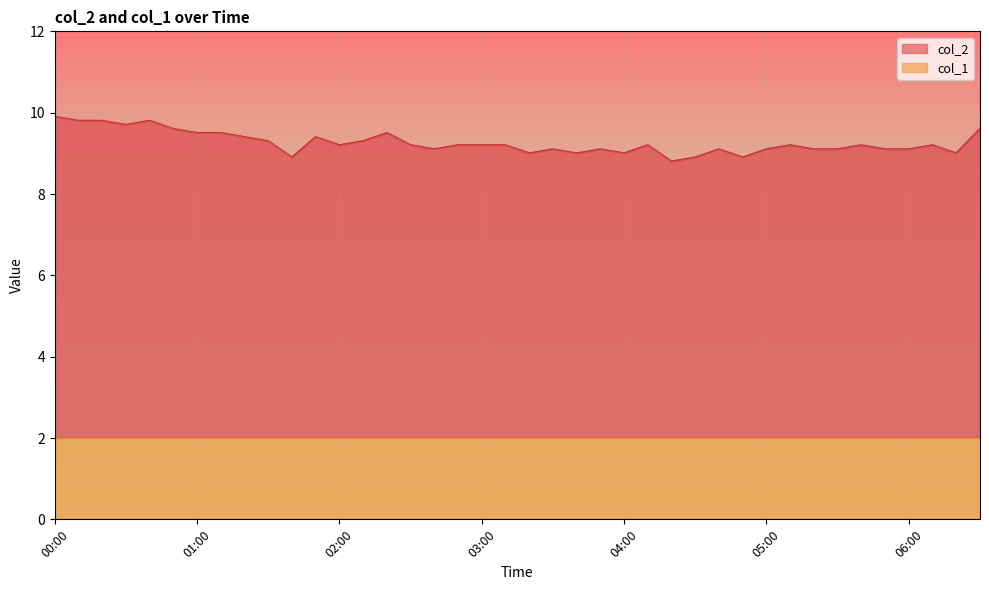

Which has a higher value, 01:20 or 02:30?

01:20